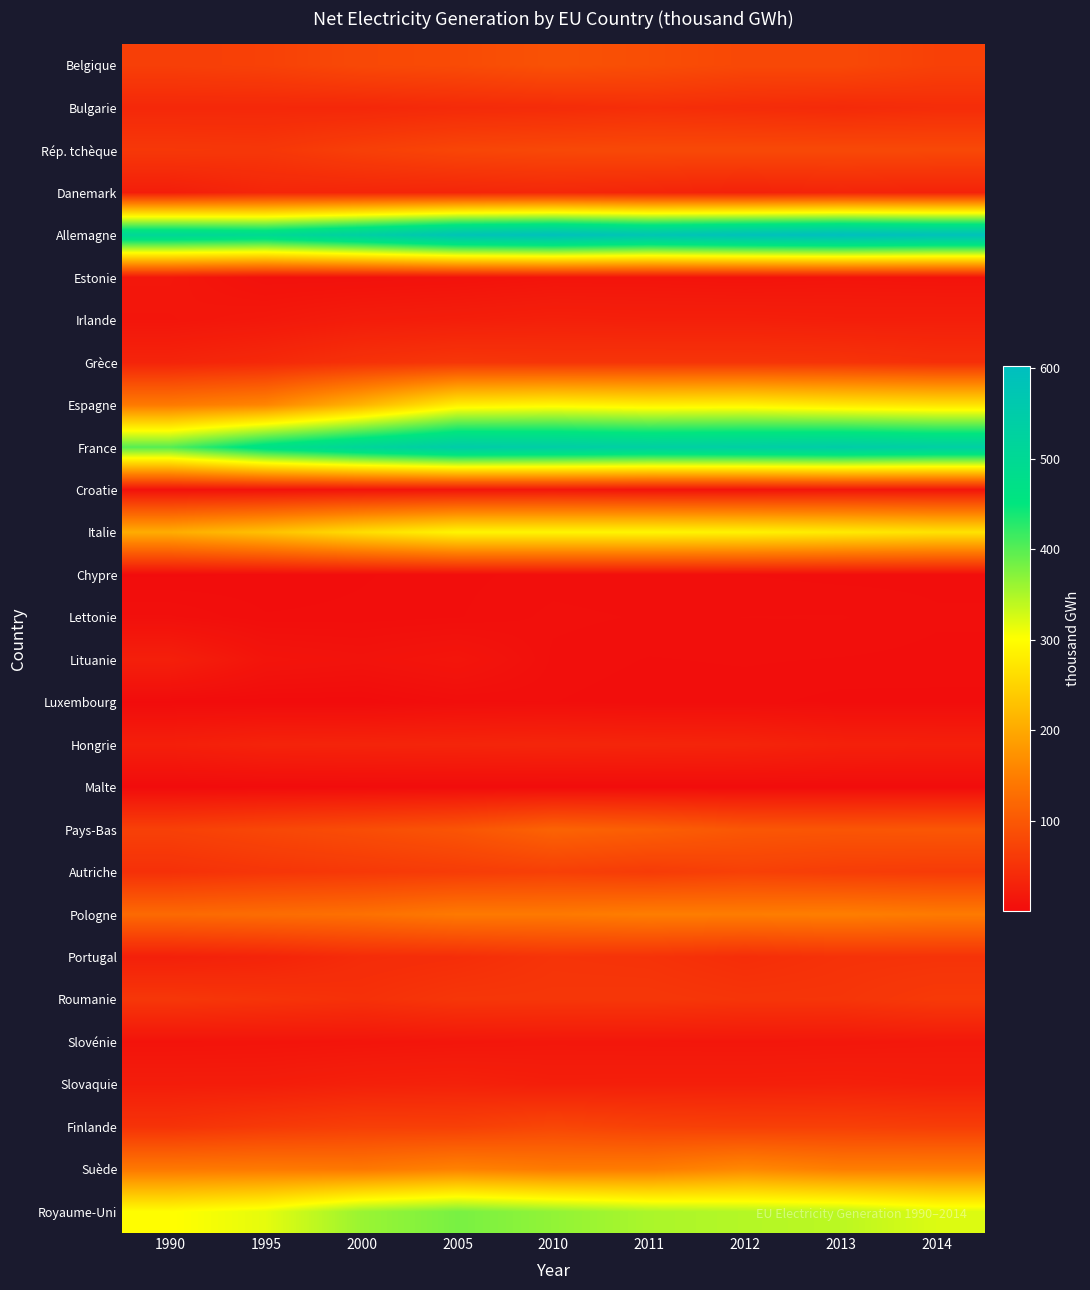

What is the smallest value displayed?

1.0